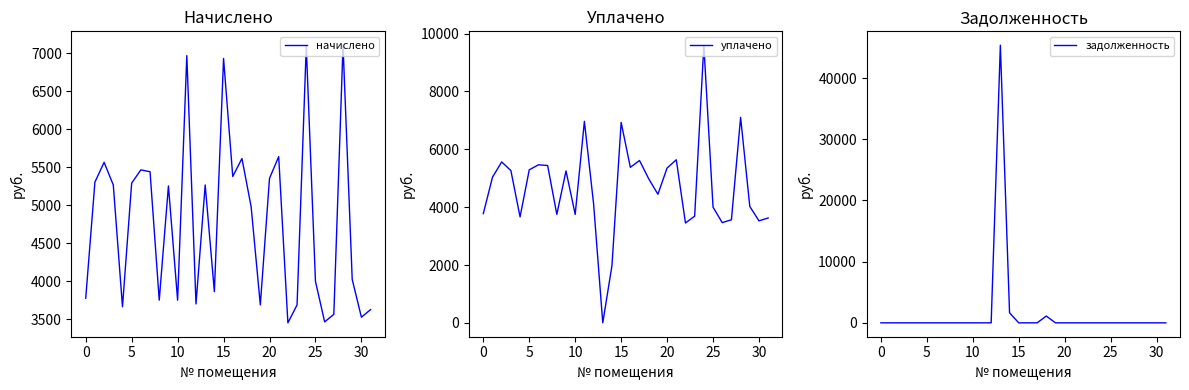

What is the value of the уплачено point at the 24th from the left?

3688.7